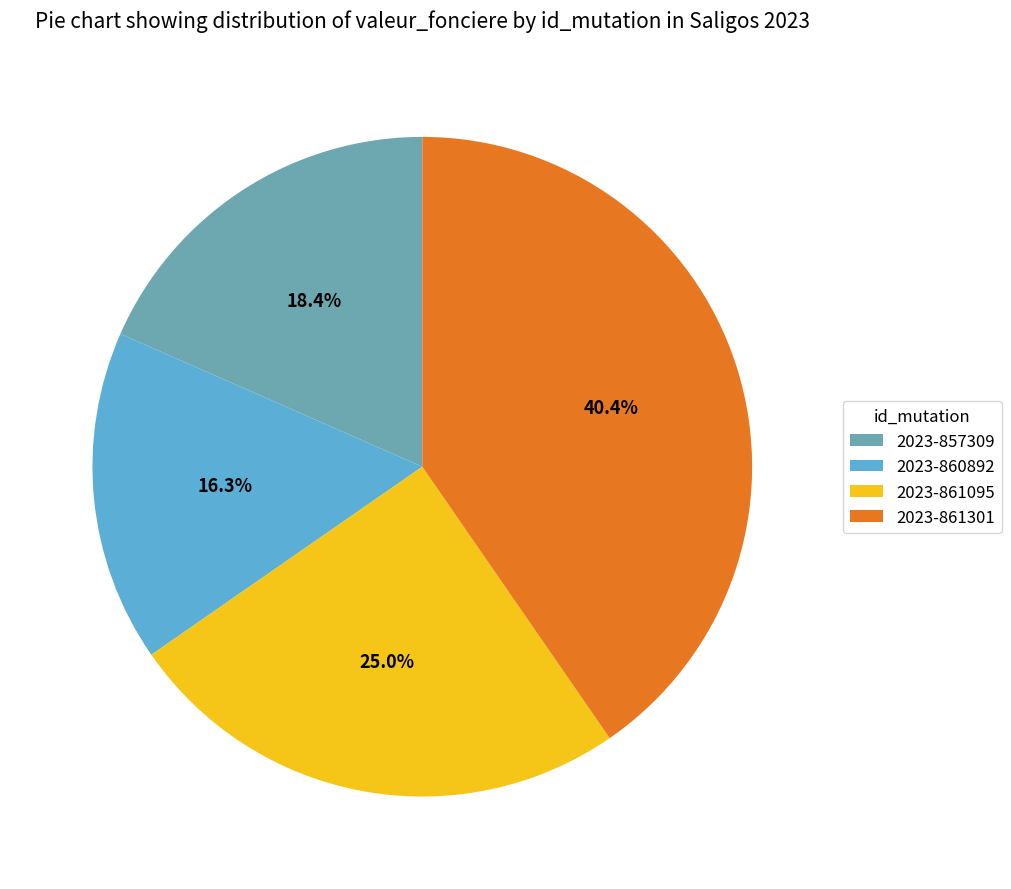

The 2023-861095 slice represents 25% of the pie. True or false?

True